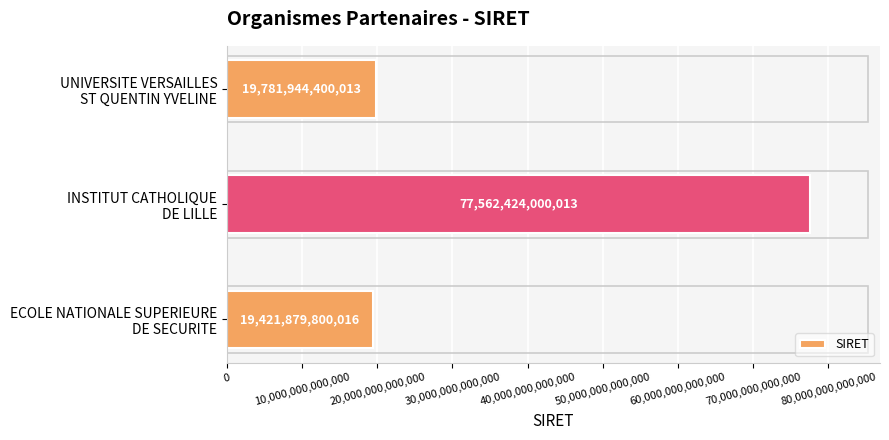

How many values are below 19781944400013?

1